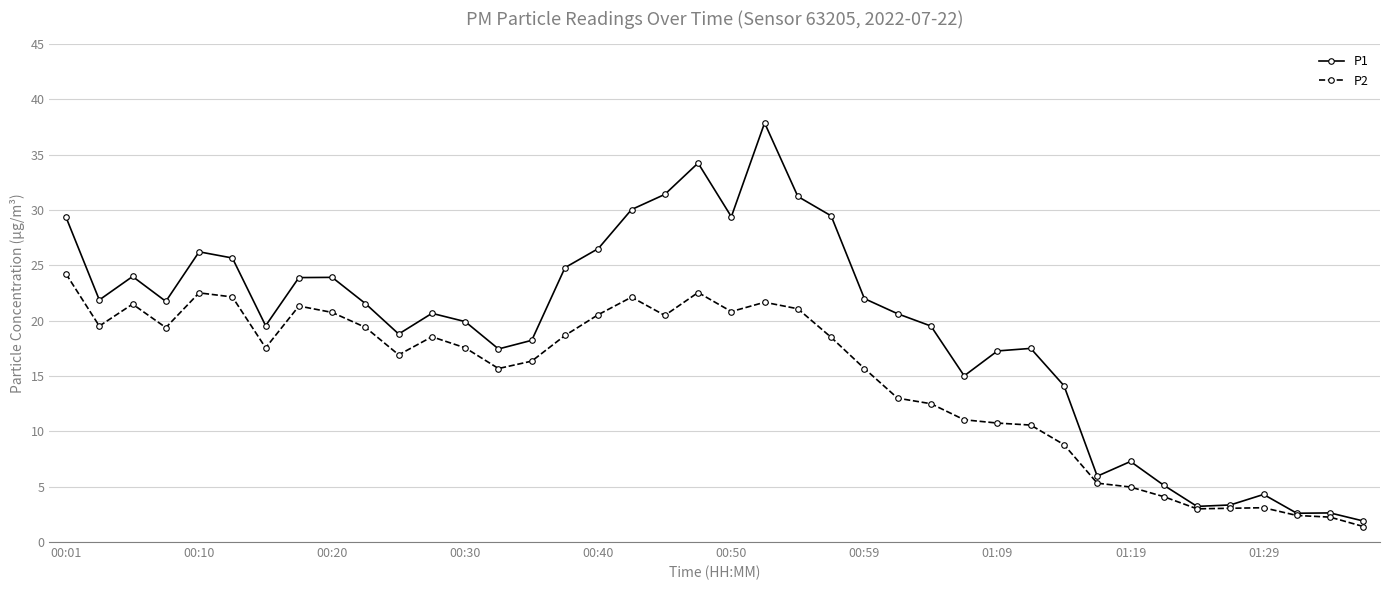

How many lines are shown in the chart?

2